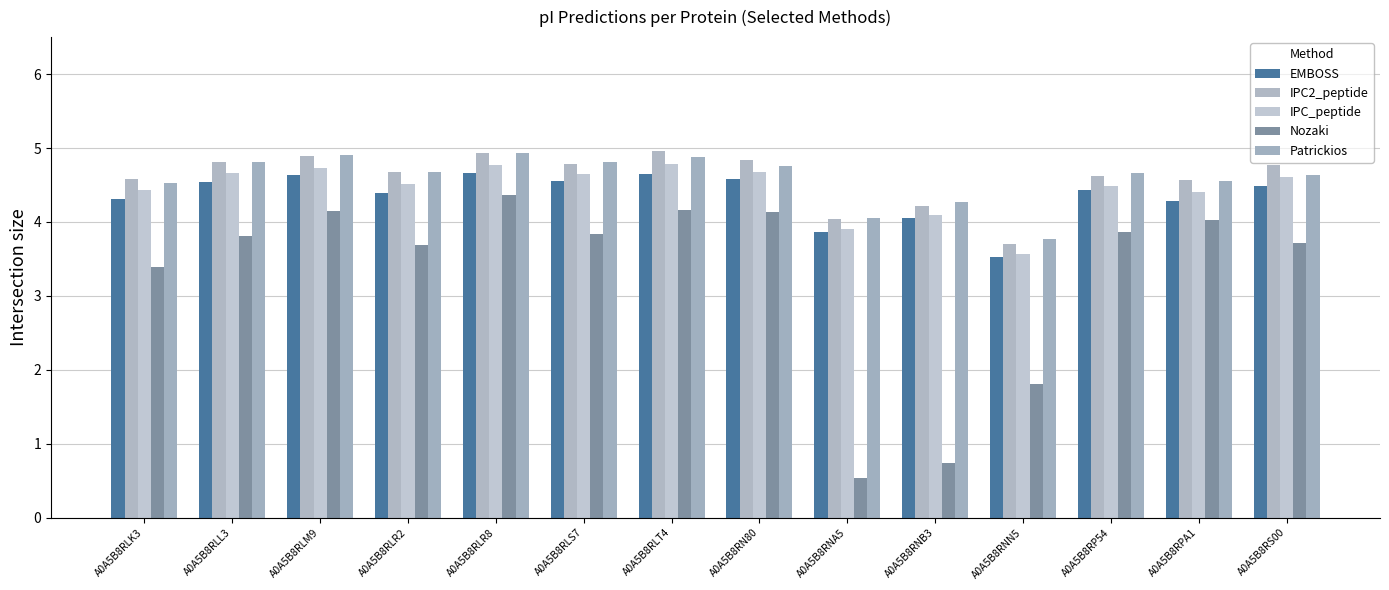

Which category has the highest value in the IPC2_peptide series?

A0A5B8RLT4